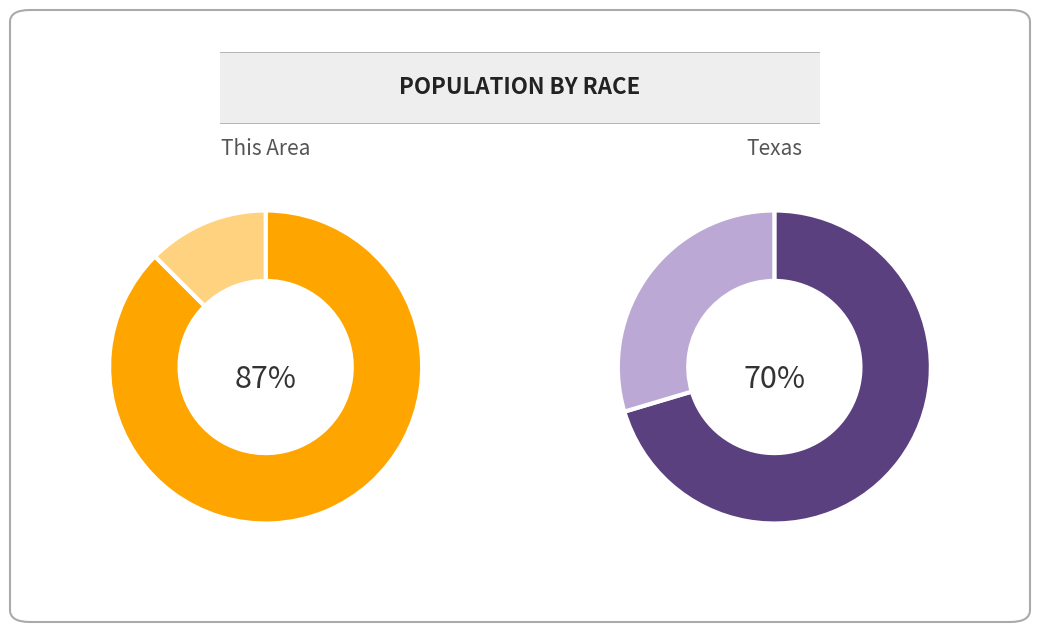

True or false: White alone accounts for 87% of the total.

True